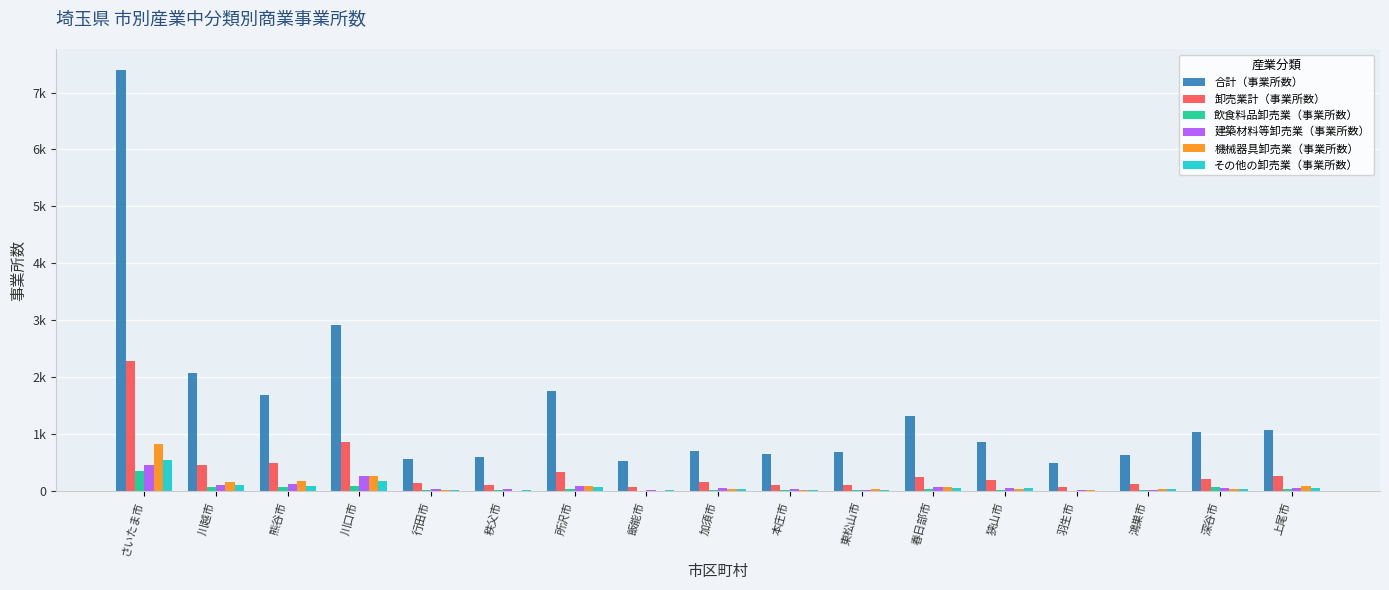

What position from the right is 飯能市?

10